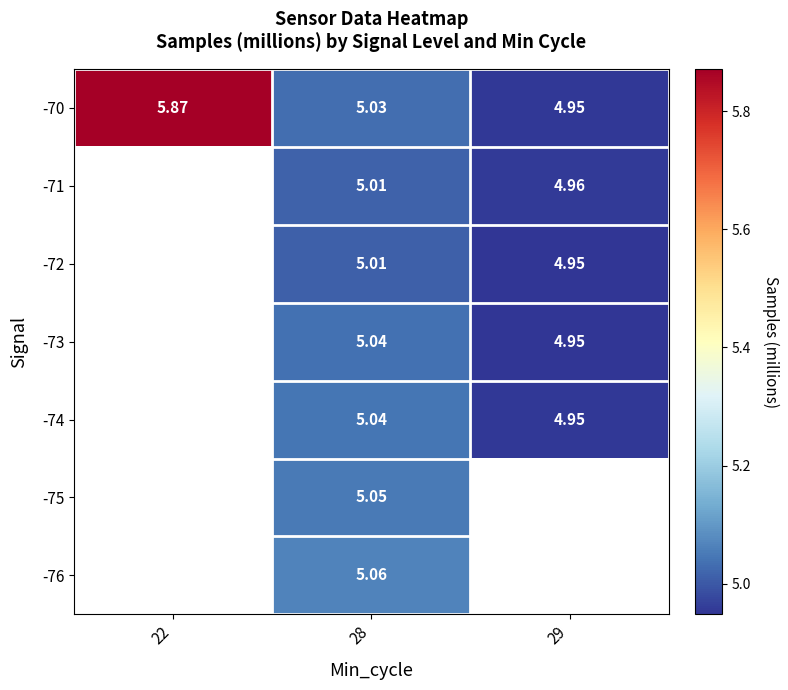

Is the value of -74 at 28 greater than the value of -73 at 29?

Yes